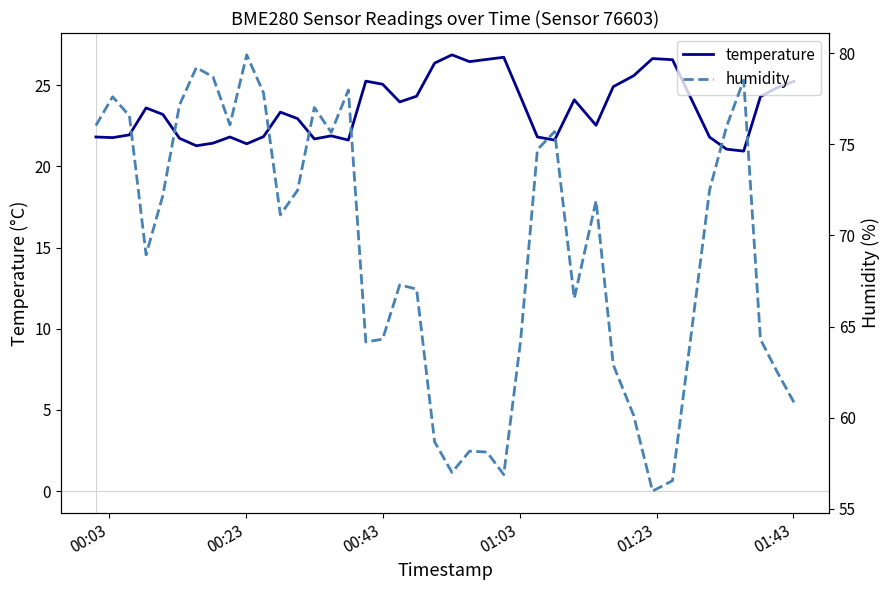

What is the sum of all humidity values?

2769.4